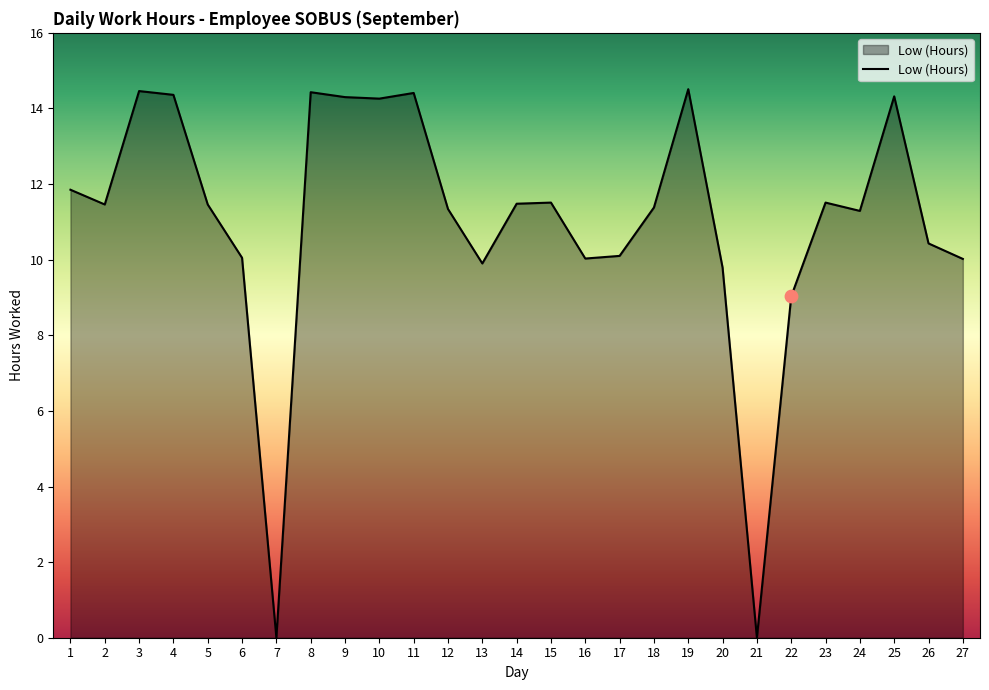

What is the change in value from 6 to 20?

-0.3